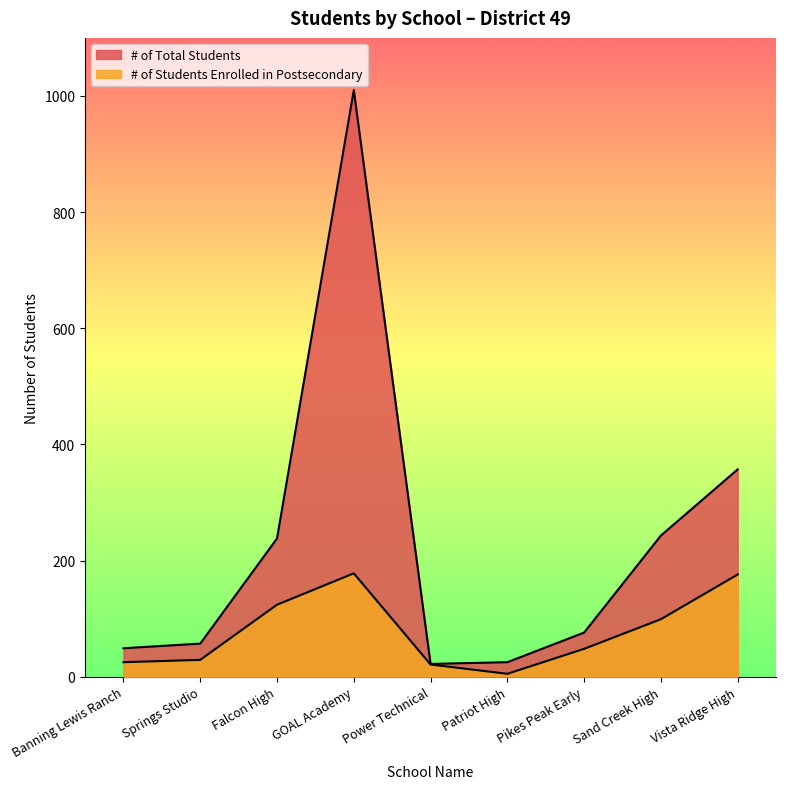

Rank the series by their average value, from lowest to highest.

# of Students Enrolled in Postsecondary, # of Total Students